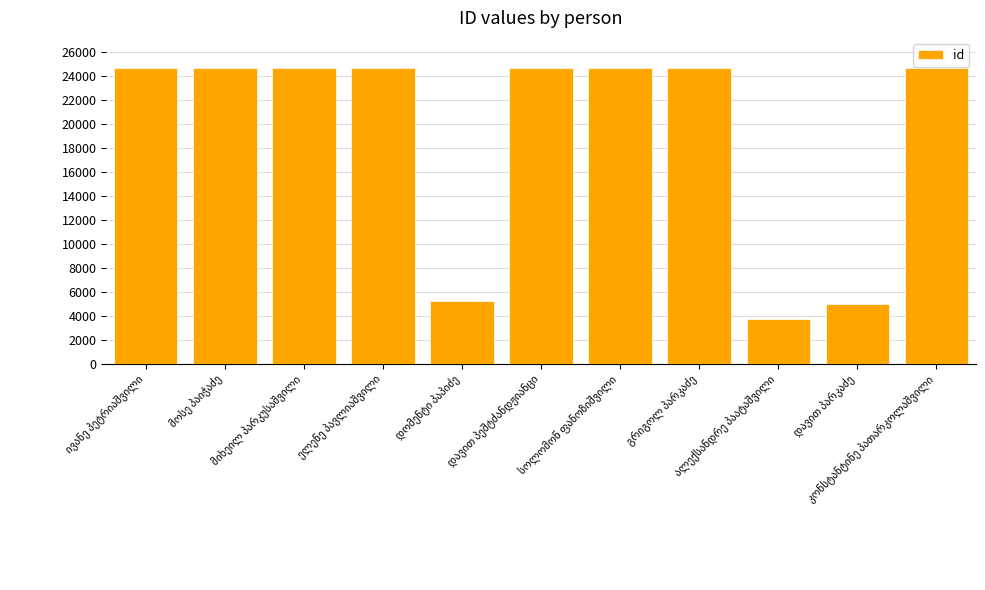

What is the average value?

19251